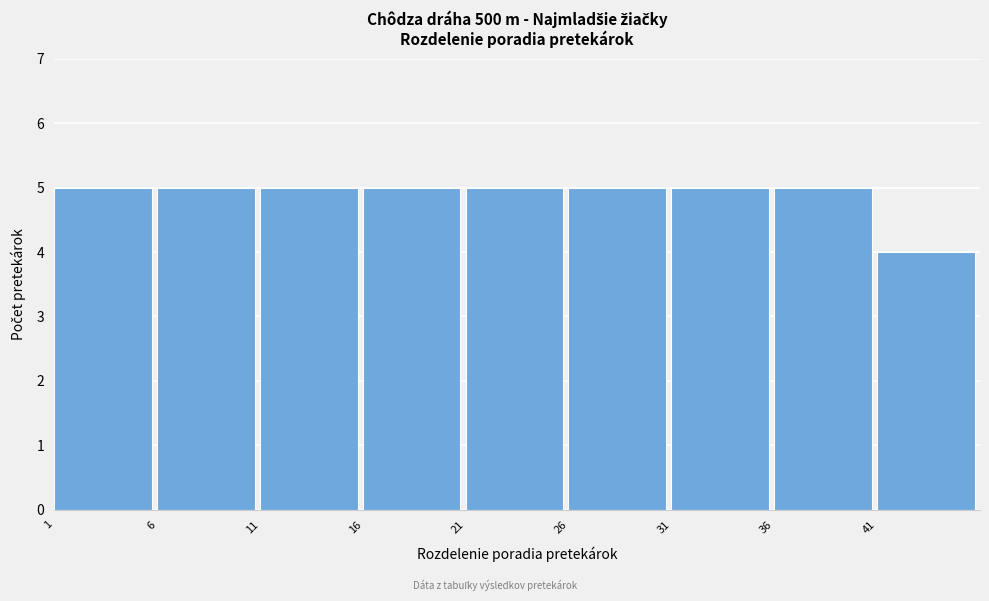

Reading left to right, transcribe this chart: for each bar, give the range it covers on the x-axis and its height. The values are not printed on the chart, so give them approximately, as read against the axis.

1 to 6: 5
6 to 11: 5
11 to 16: 5
16 to 21: 5
21 to 26: 5
26 to 31: 5
31 to 36: 5
36 to 41: 5
41 to 46: 4